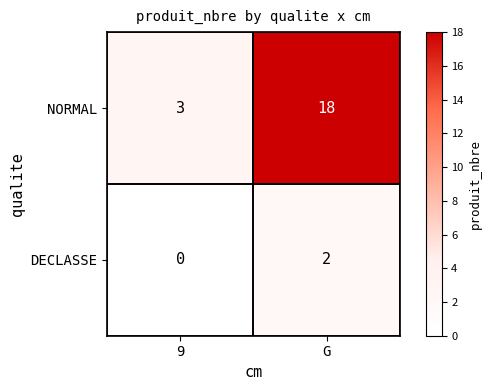

At which category does the chart reach its minimum across all series?

9